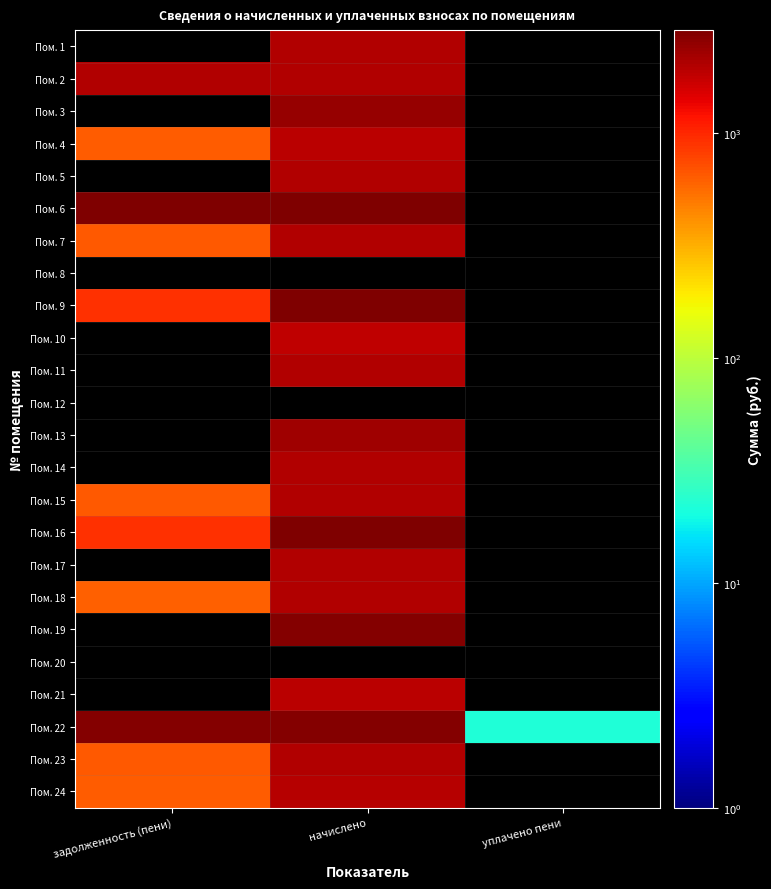

True or false: Пом. 4 has a value of 872.8 at задолженность (пени).

False